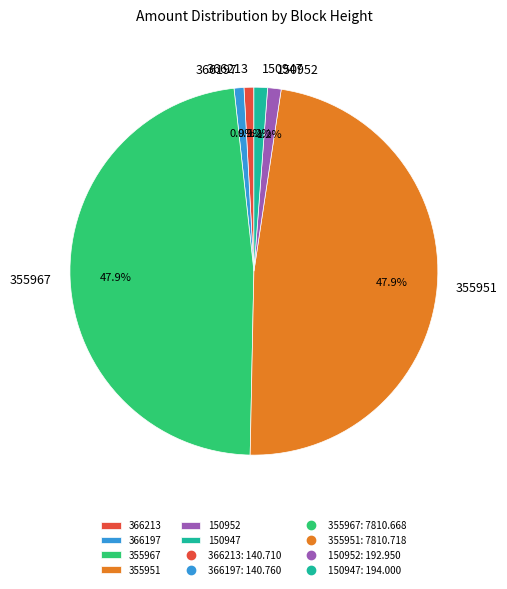

What portion of the pie excludes 355967?

52.1%